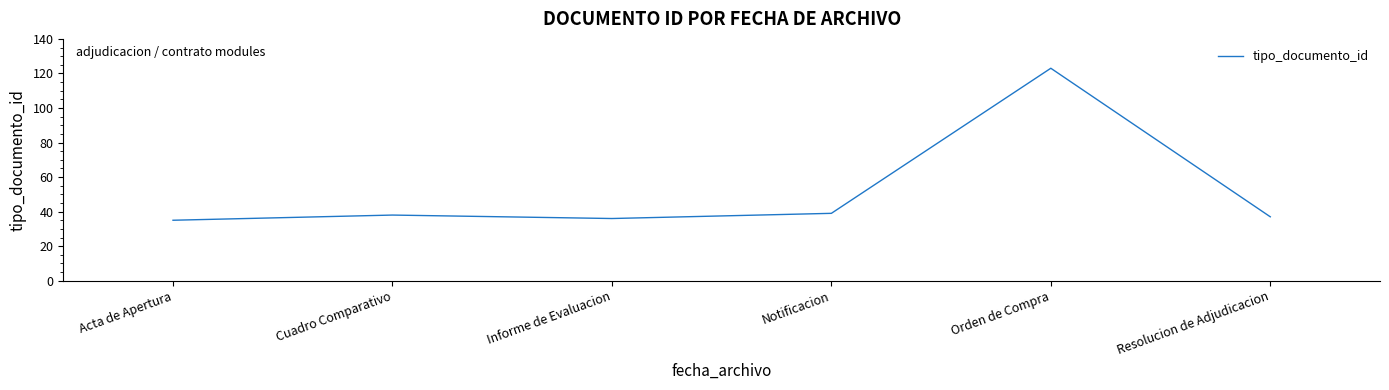

What is the change in value from Cuadro Comparativo to Notificacion?

+1